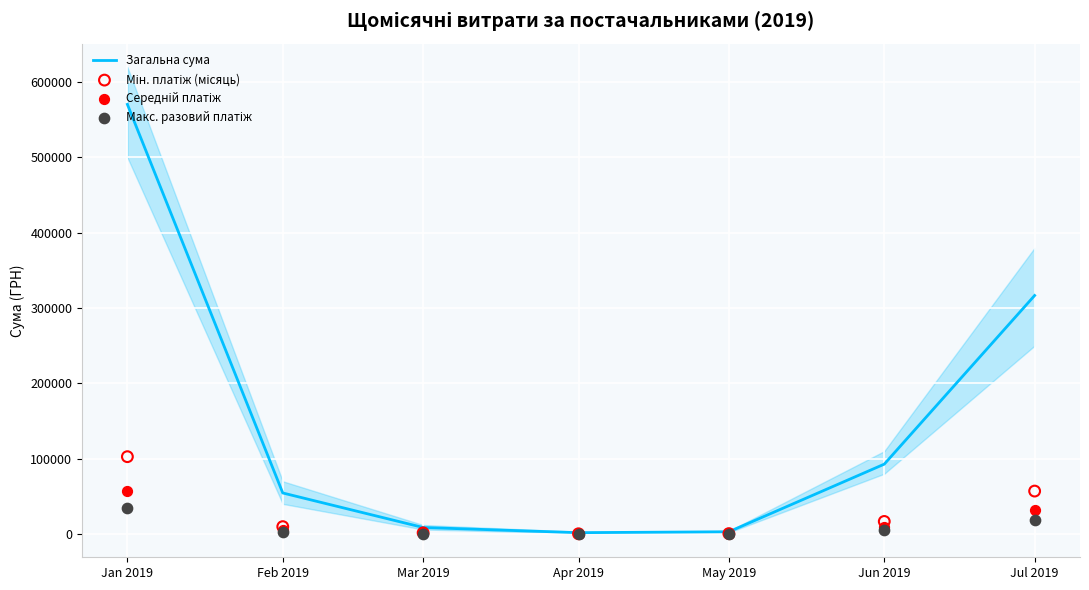

Which series reaches the minimum Y coordinate?

Макс. разовий платіж